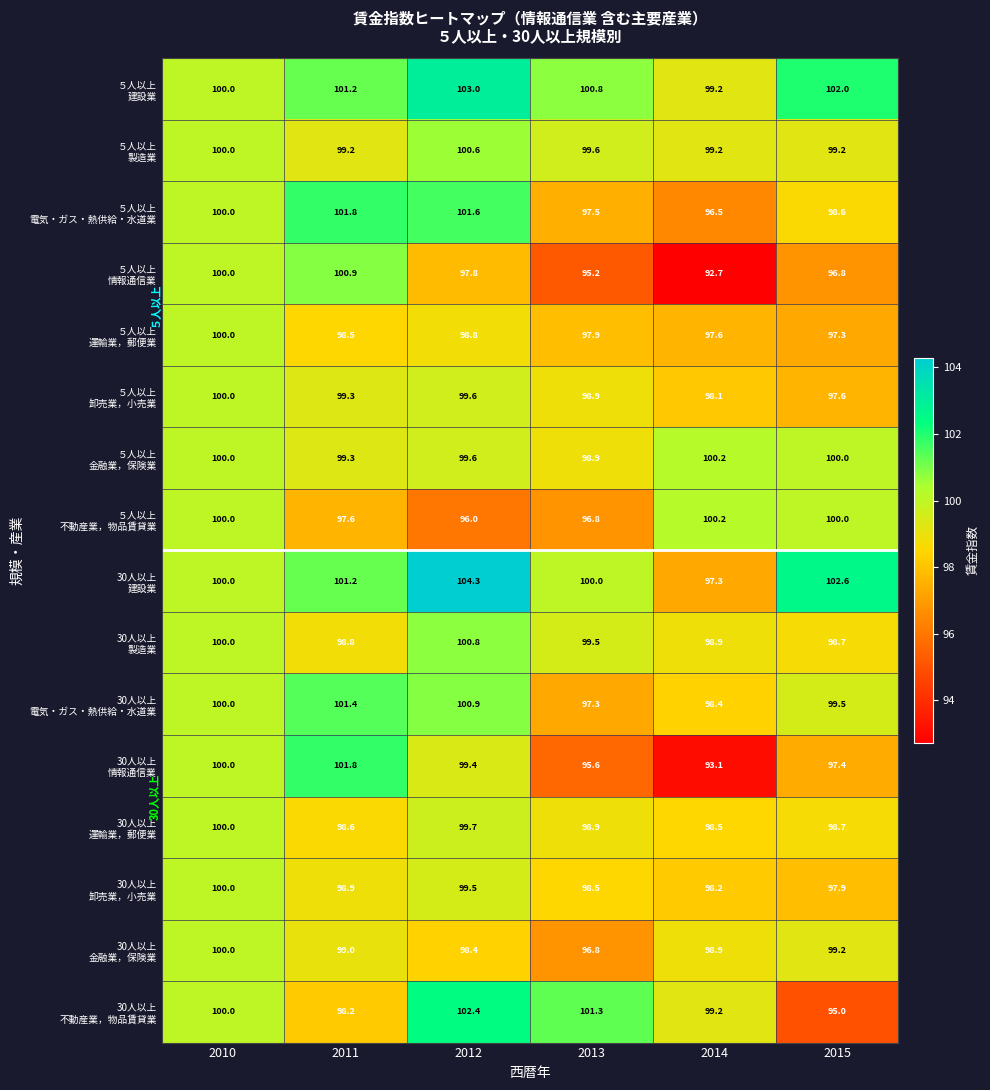

What is the smallest value displayed?

92.7